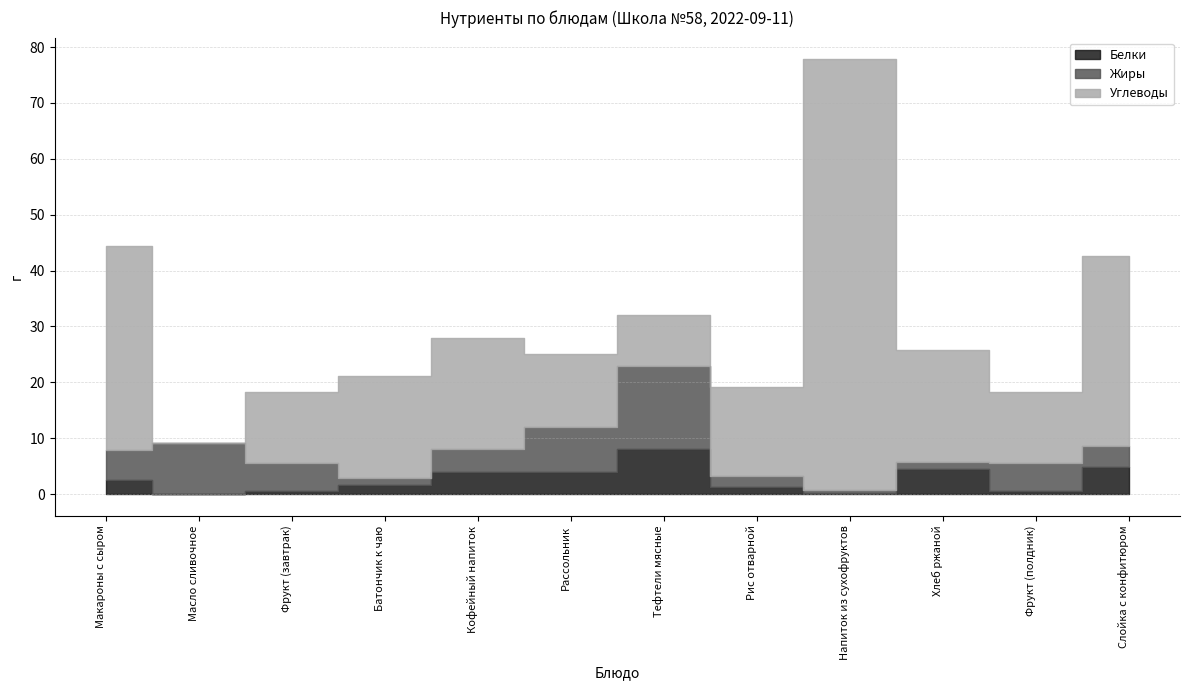

Is it true that Белки equals 1.3 at Рис отварной?

True